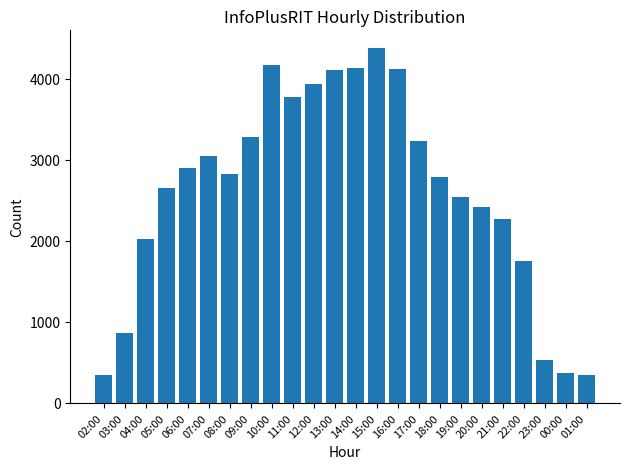

What is the difference between the maximum and minimum values?

4035